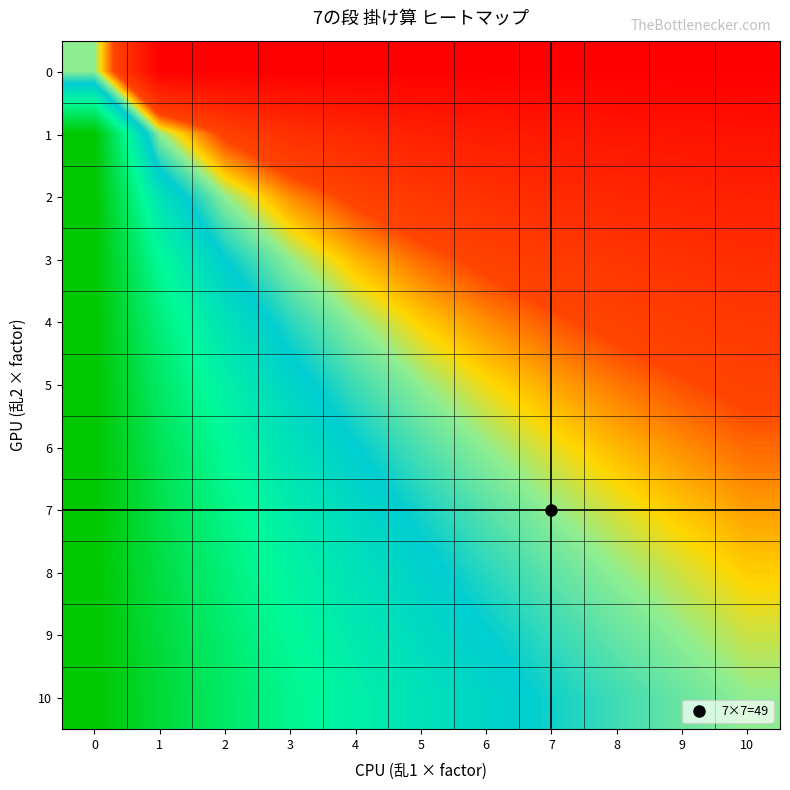

Which has a higher value, 2 or 7?

2